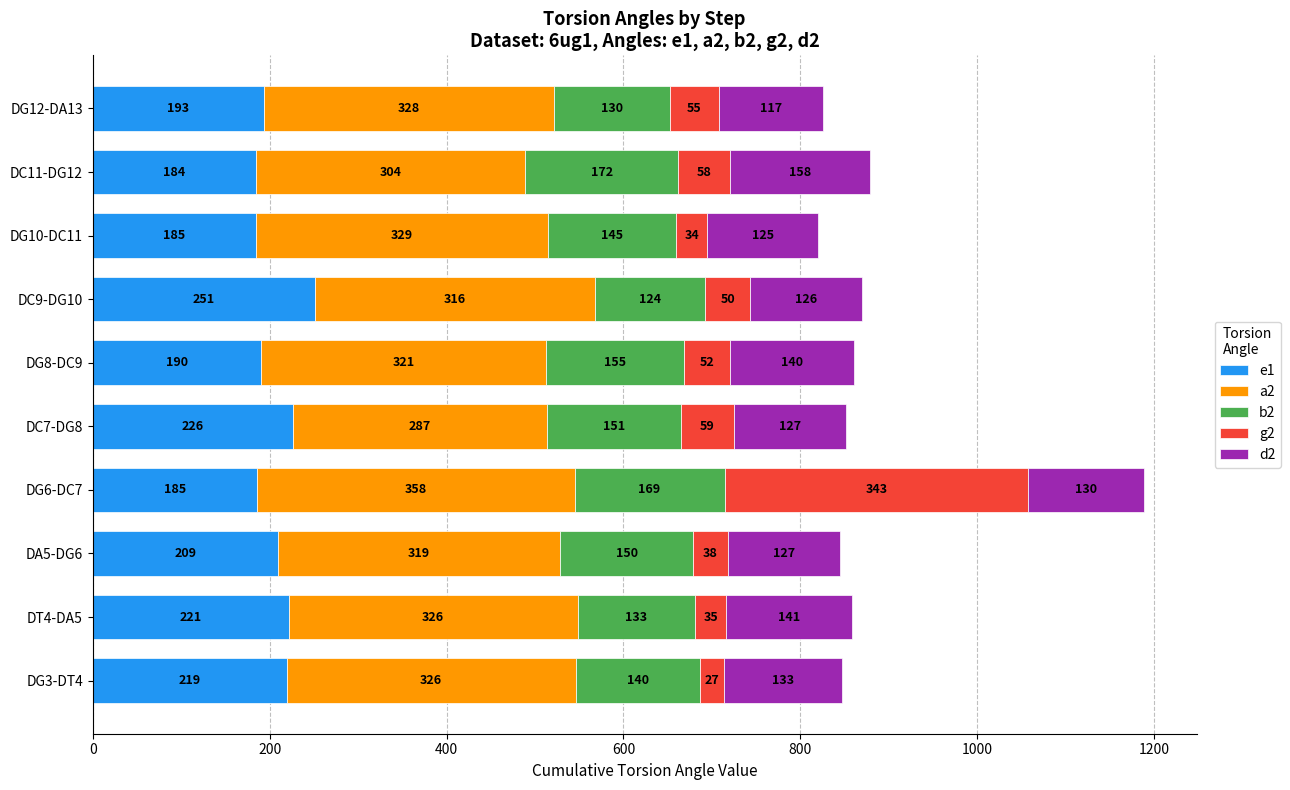

At which category is the sum across all series the highest?

DG6-DC7